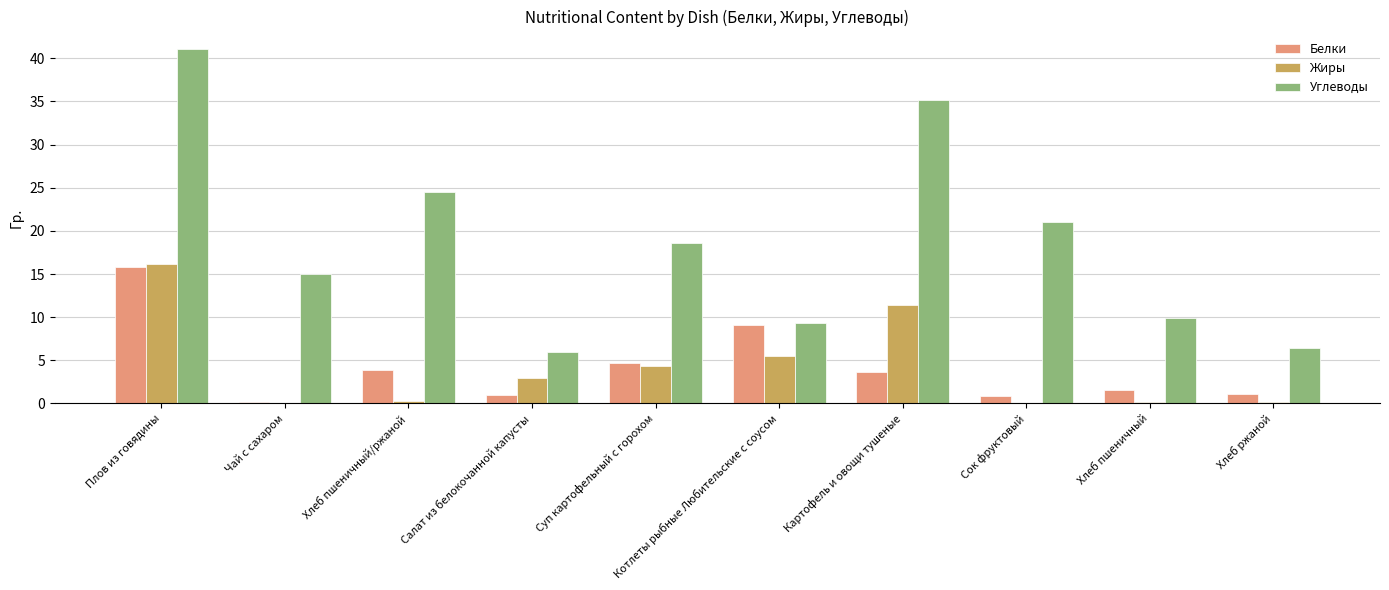

At which category does the chart reach its peak across all series?

Плов из говядины